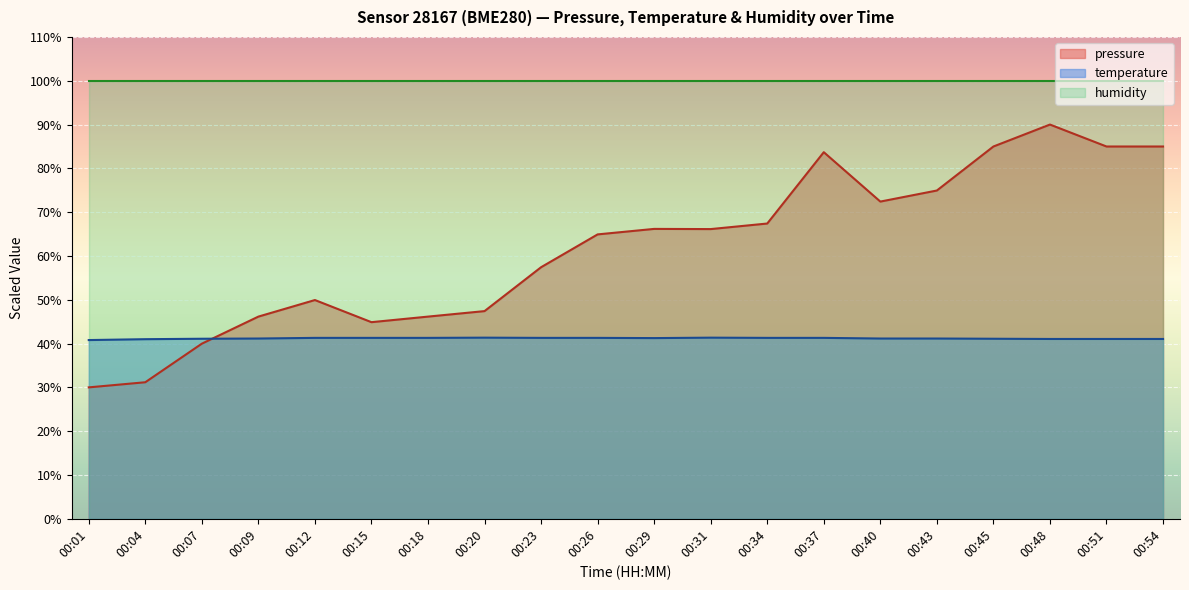

At which label does temperature first exceed 41?

00:07